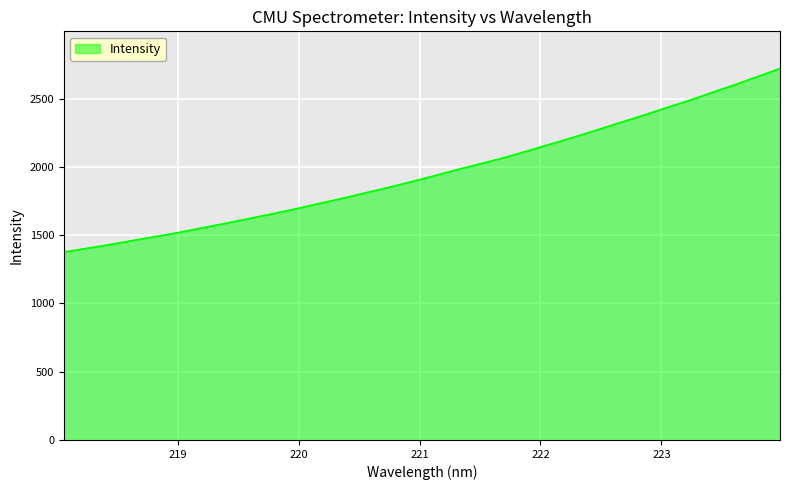

Reading left to right, list all the values displayed in this chart.

1376.7	1403.7	1431.5	1461.9	1490.8	1520.8	1554.0	1587.2	1621.2	1656.1	1691.8	1730.4	1768.2	1808.4	1848.3	1890.5	1933.8	1979.4	2022.2	2065.6	2114.4	2164.1	2214.6	2266.9	2320.9	2373.9	2429.3	2483.4	2542.0	2599.4	2659.8	2721.0